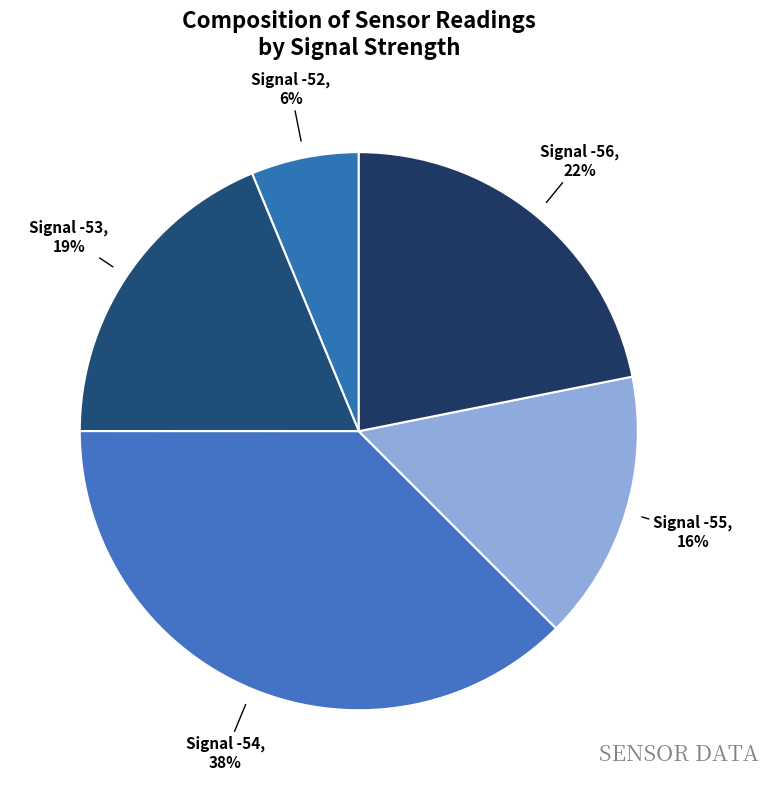

Which category has the biggest portion of the pie?

Signal -54